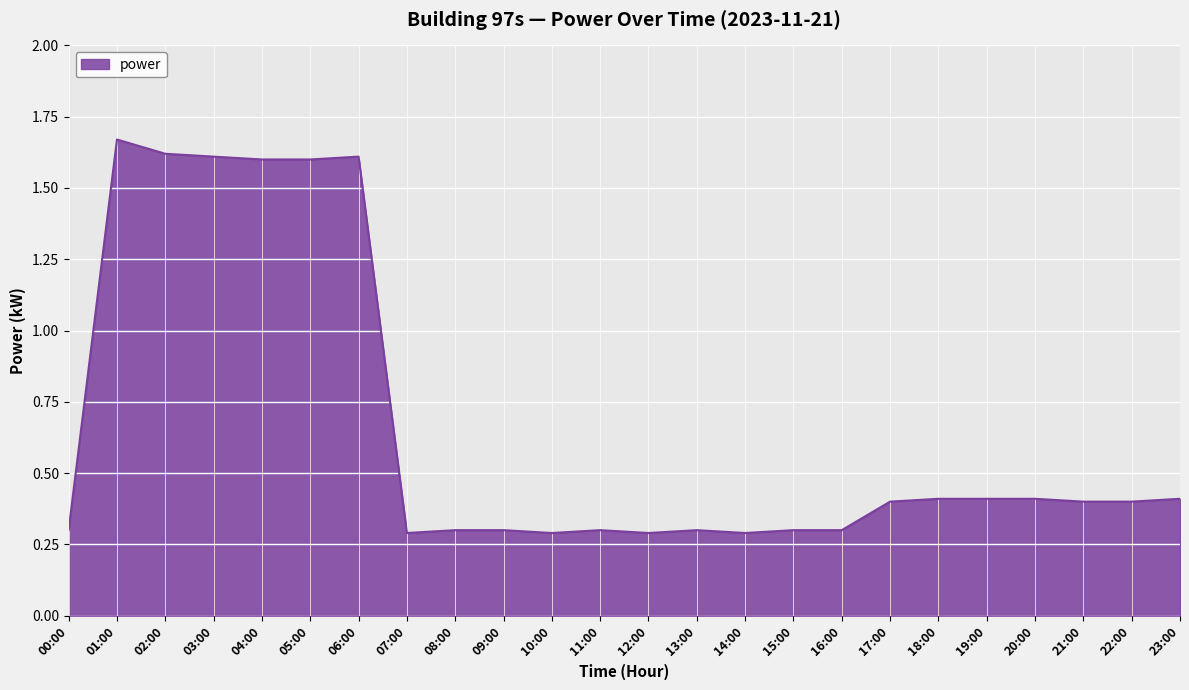

What is the sum of all values?

15.8